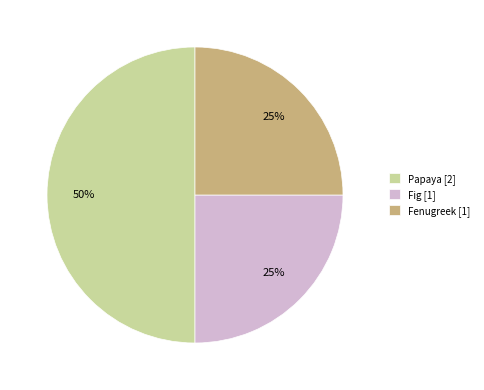

True or false: Fig [1] accounts for 12% of the total.

False